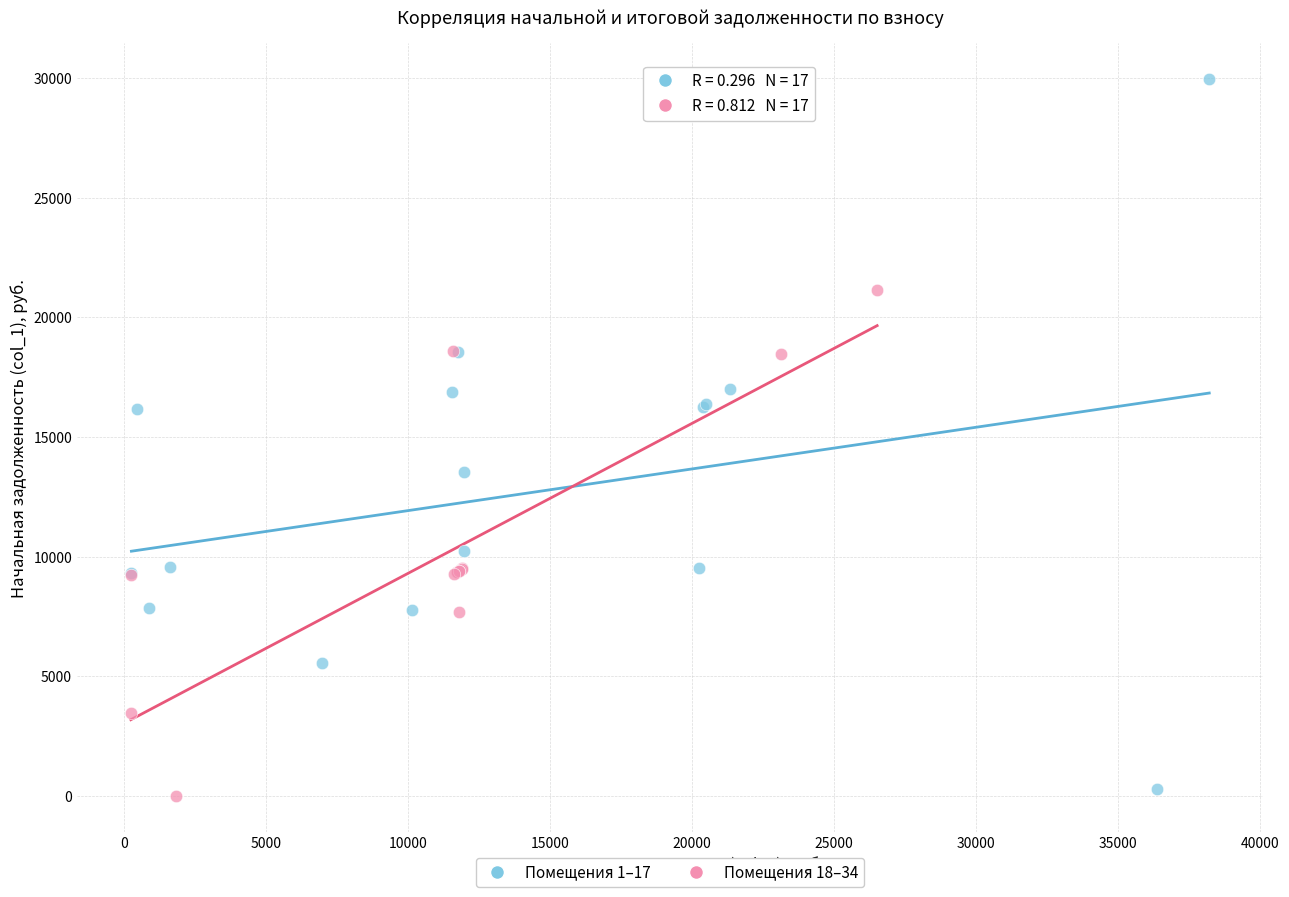

Which series reaches the maximum Y coordinate?

Помещения 1–17